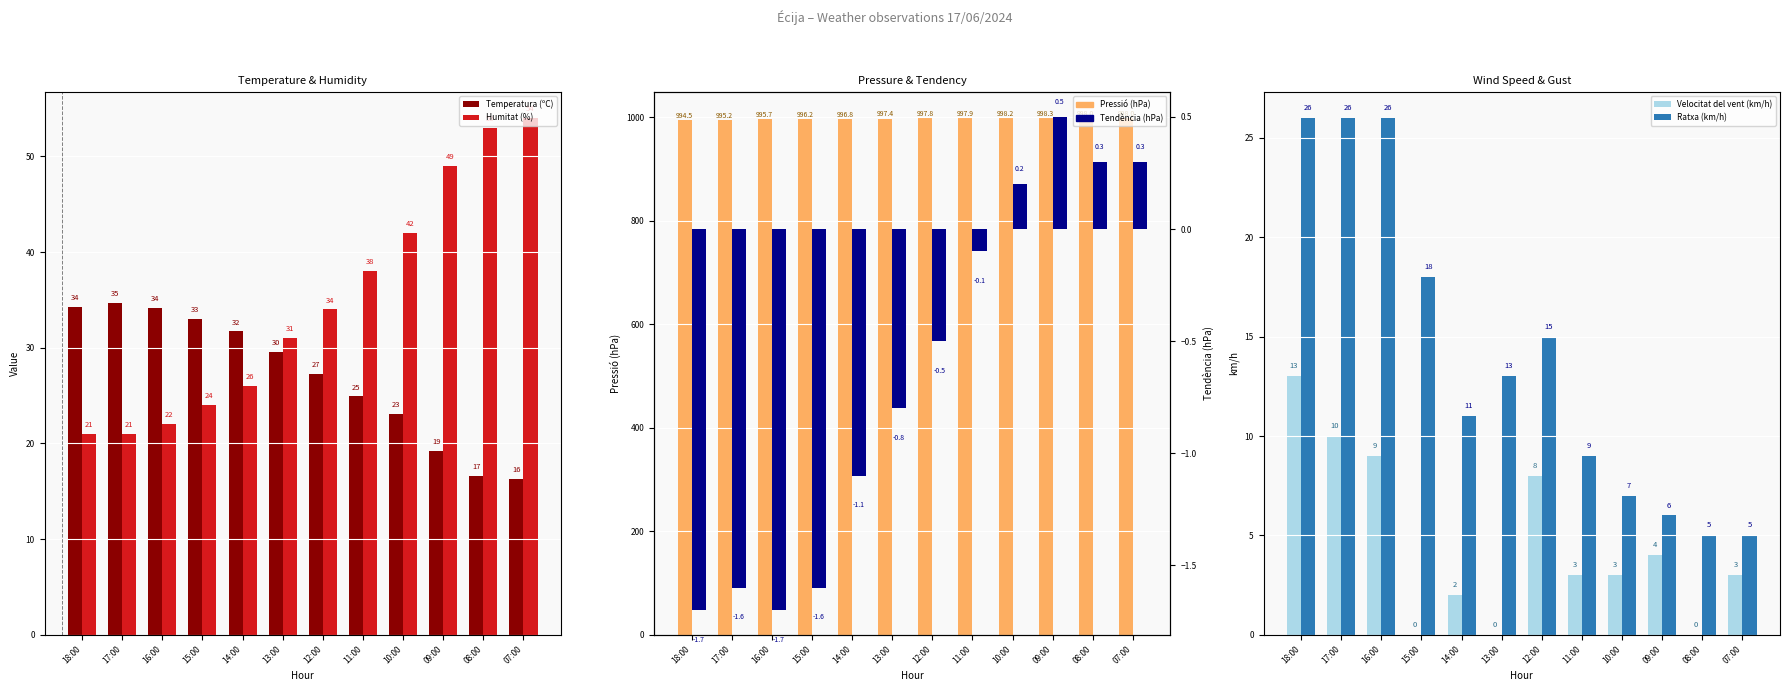

Which category has the highest value in the Humitat (%) series?

07:00